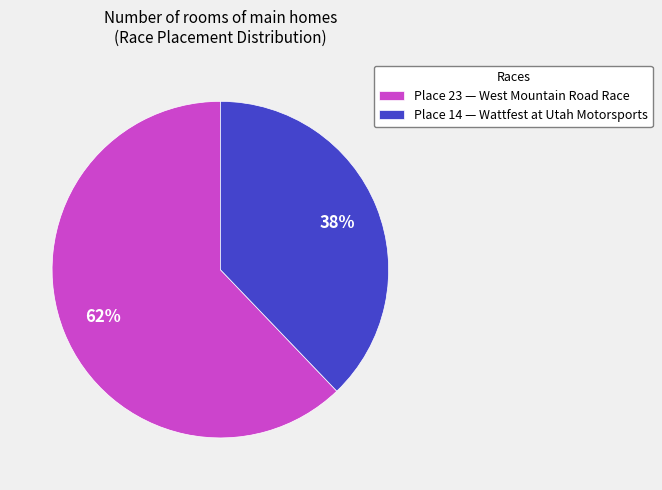

The Place 23 — West Mountain Road Race slice represents 73% of the pie. True or false?

False